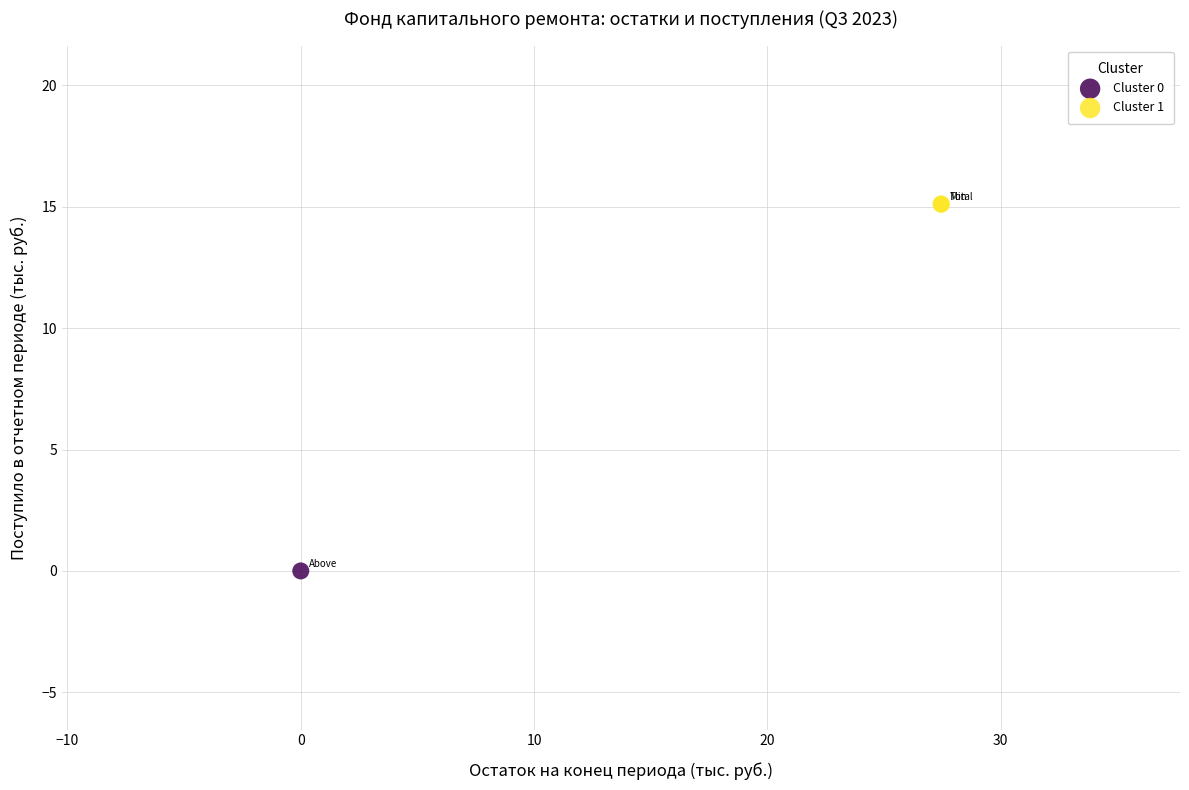

What are all the series names shown in the legend?

Cluster 0, Cluster 1